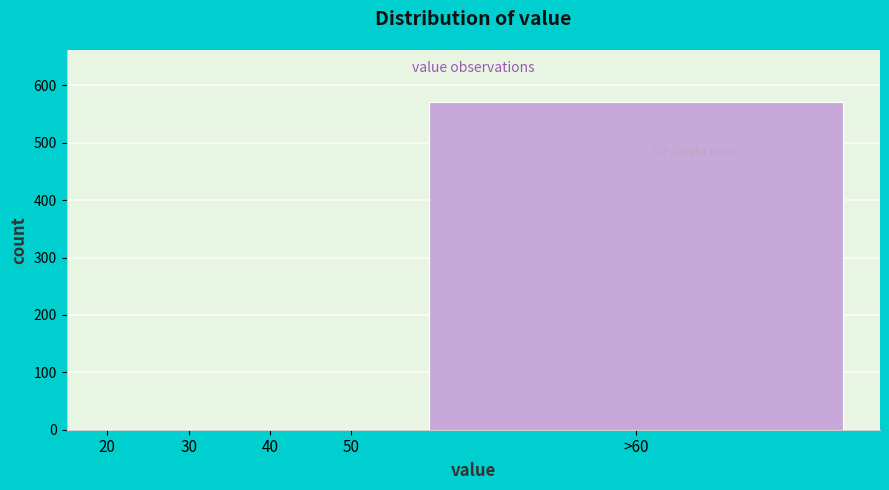

What is the sum of all values?

571